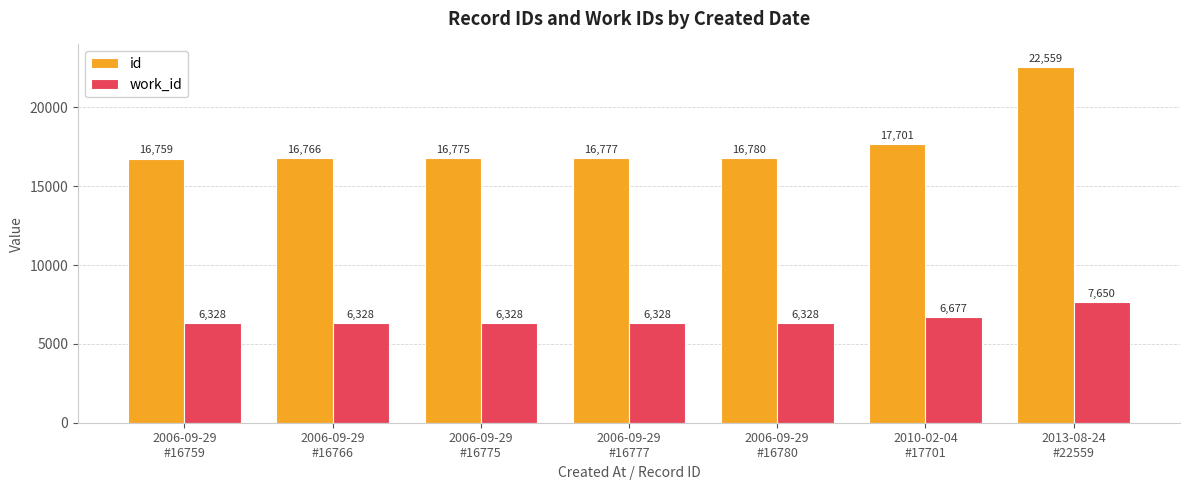

Reading right to left, list all the values displayed in this chart.

id: 22559	17701	16780	16777	16775	16766	16759
work_id: 7650	6677	6328	6328	6328	6328	6328